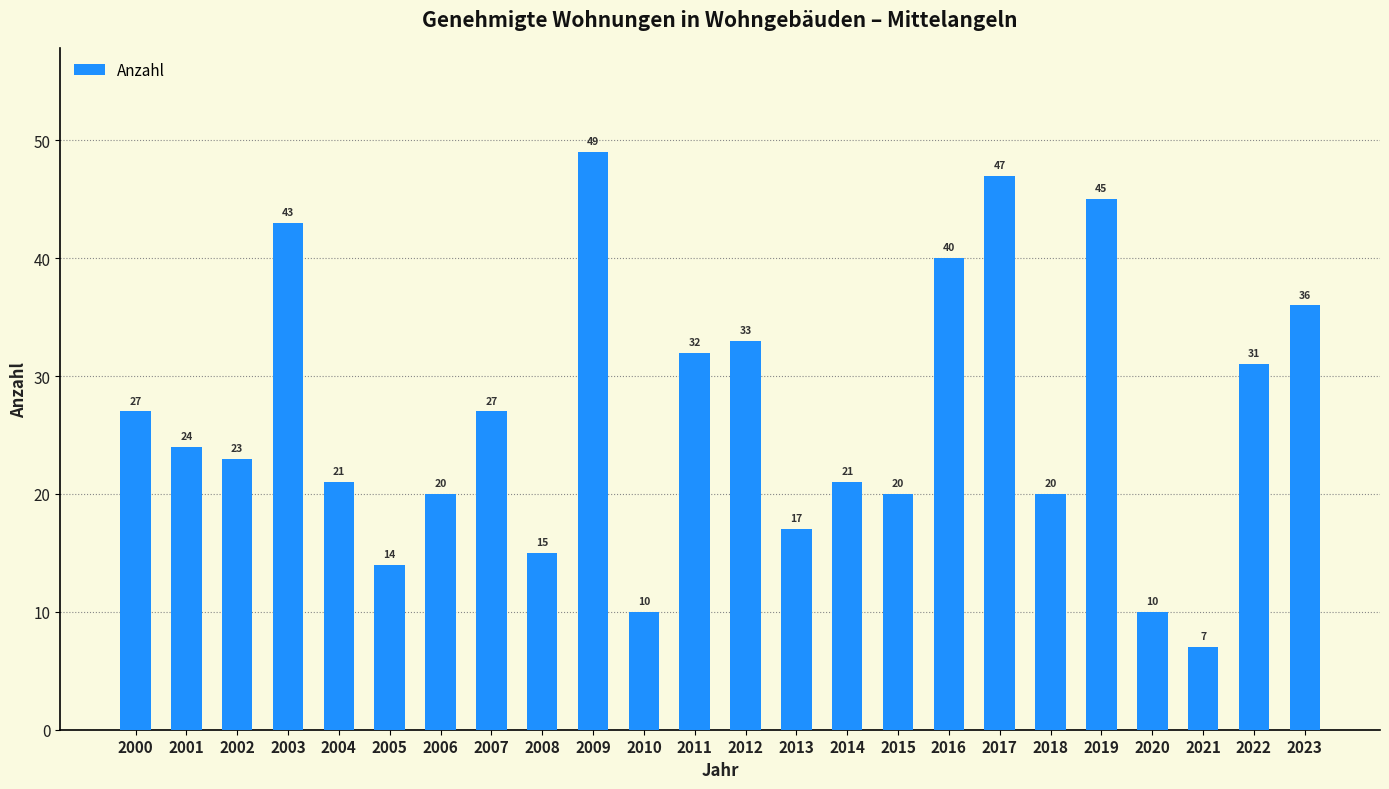

What is the change in value from 2005 to 2019?

+31